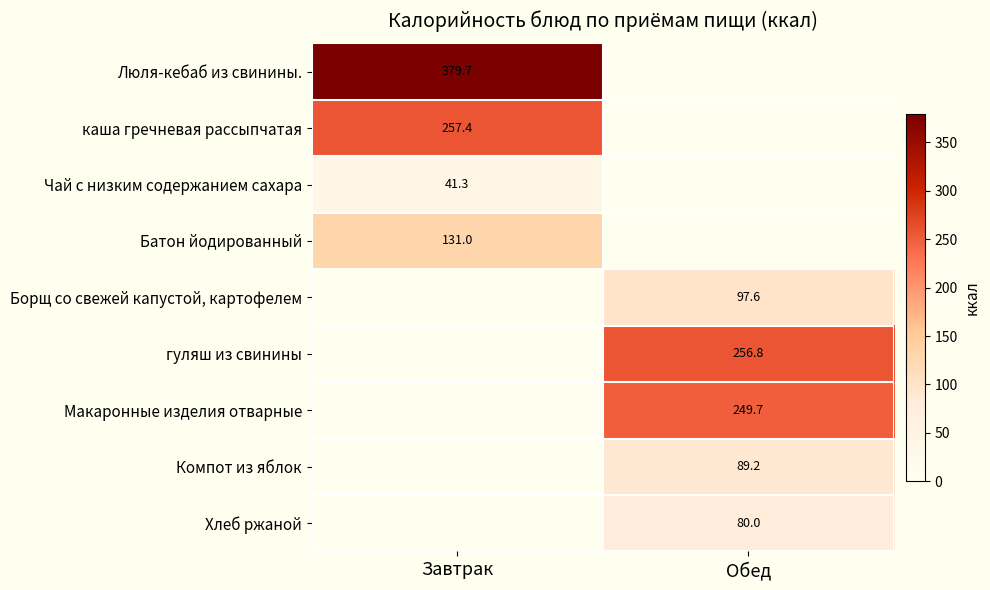

How many series are shown in this chart?

9